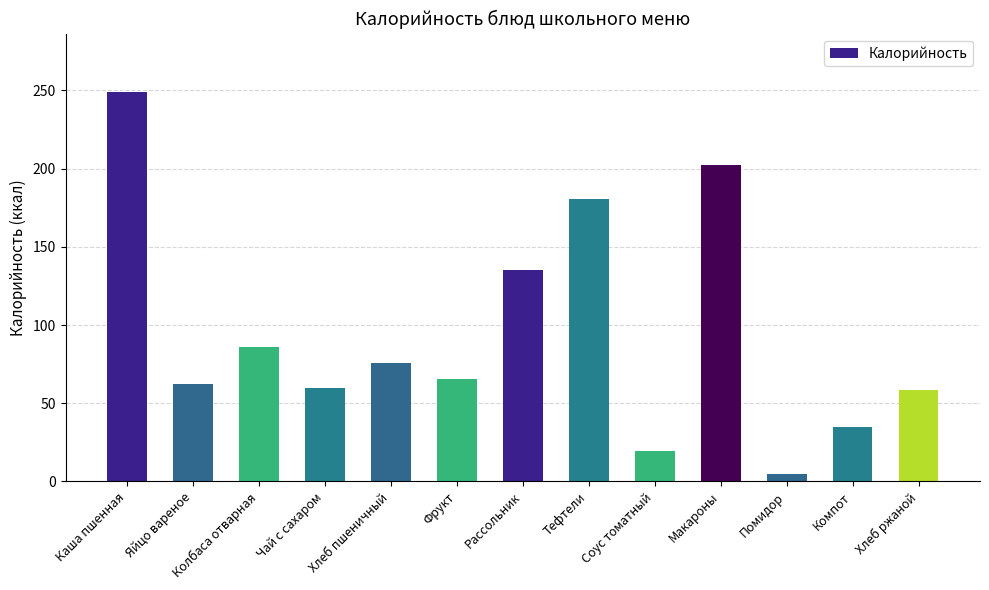

Reading right to left, transcribe all the data shown in this chart.

Хлеб ржаной=58.5	Компот=35.0	Помидор=4.8	Макароны=202.5	Соус томатный=19.8	Тефтели=180.4	Рассольник=135.0	Фрукт=65.5	Хлеб пшеничный=76.0	Чай с сахаром=60.0	Колбаса отварная=86.0	Яйцо вареное=62.5	Каша пшенная=249.0